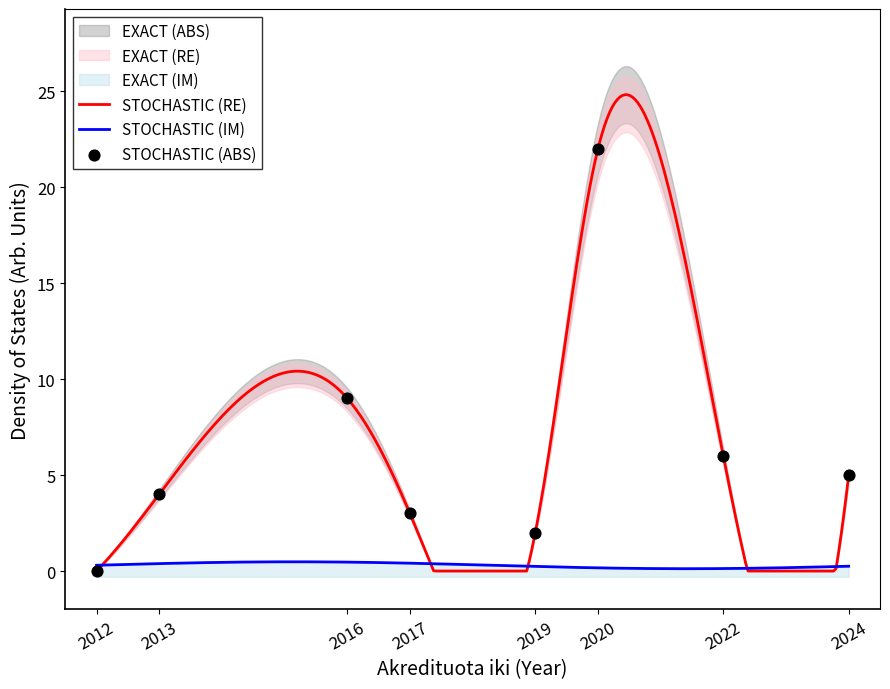

Which has a higher value, 2020 or 2017?

2020